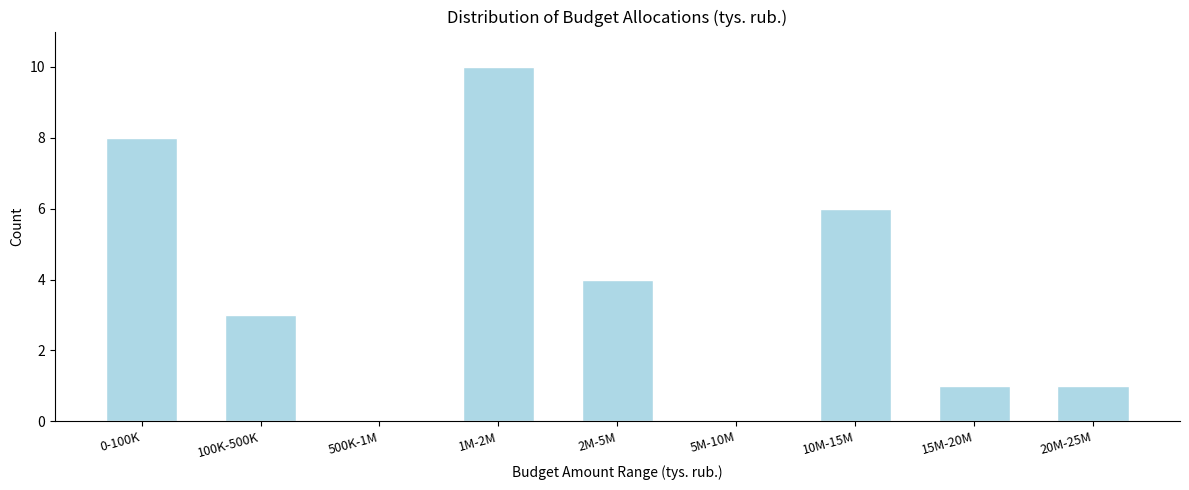

Reading left to right, what are all the values shown in this chart?

0-100K=8	100K-500K=3	500K-1M=0	1M-2M=10	2M-5M=4	5M-10M=0	10M-15M=6	15M-20M=1	20M-25M=1